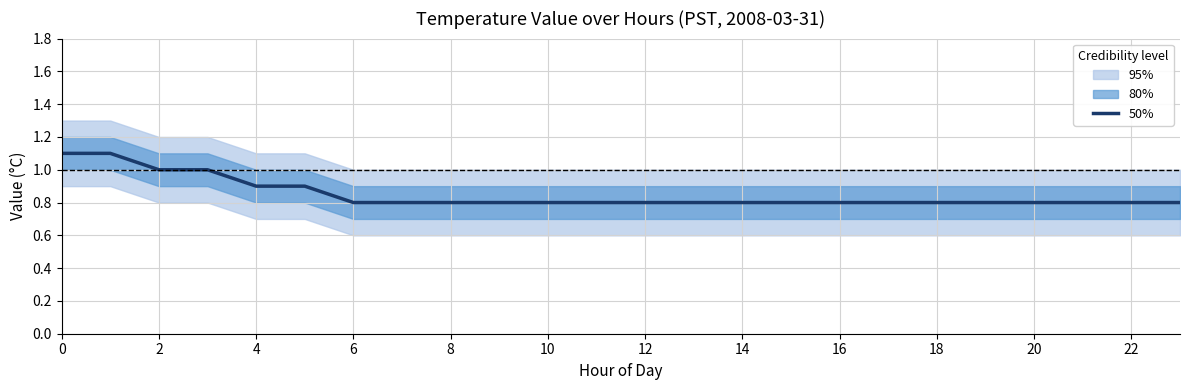

How many lines are shown in the chart?

1